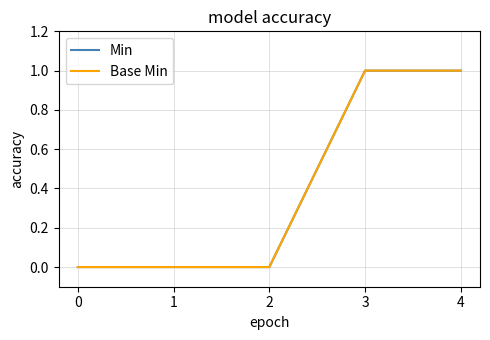

True or false: Min and Base Min cross at least once.

False